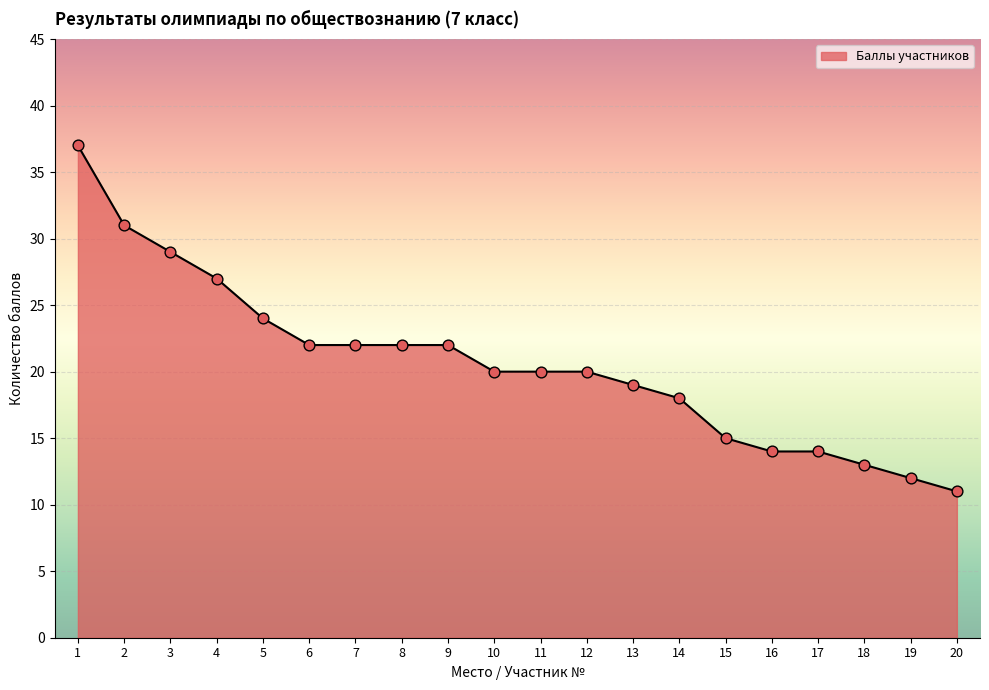

Which has a higher value, 4 or 2?

2